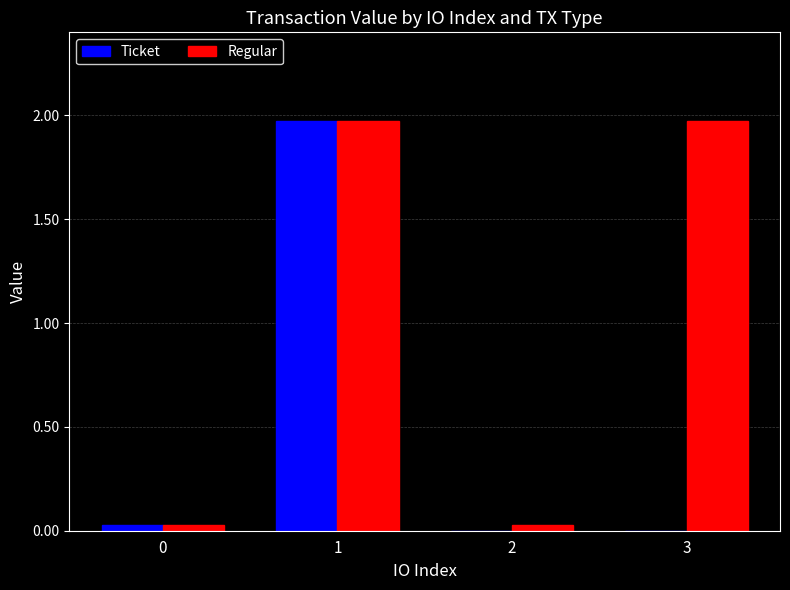

The value of Ticket at 0 is 0.0. True or false?

True